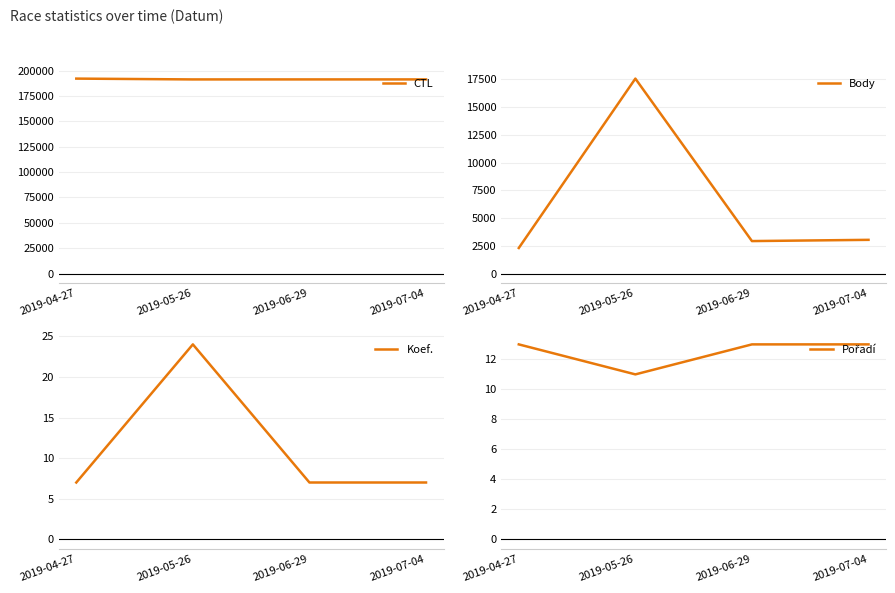

What is the difference between the maximum and minimum values in the Pořadí series?

2